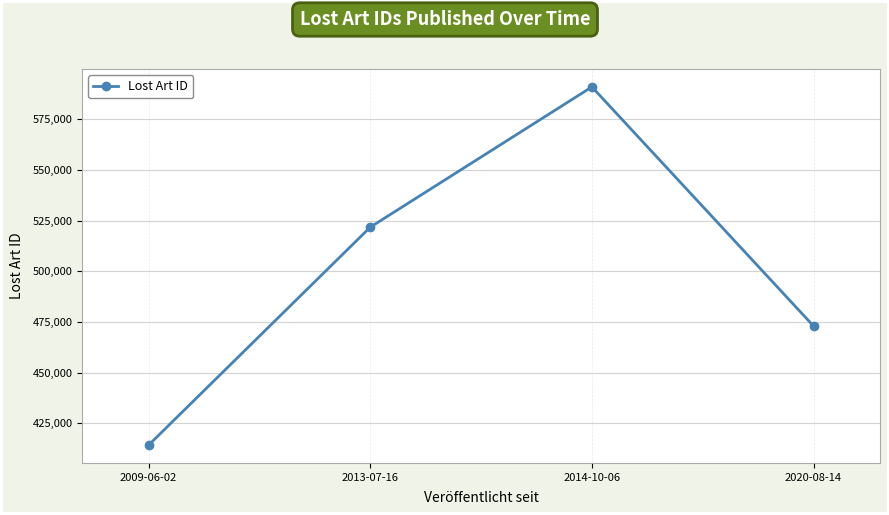

True or false: there are more than 2 points higher than both neighbors.

False